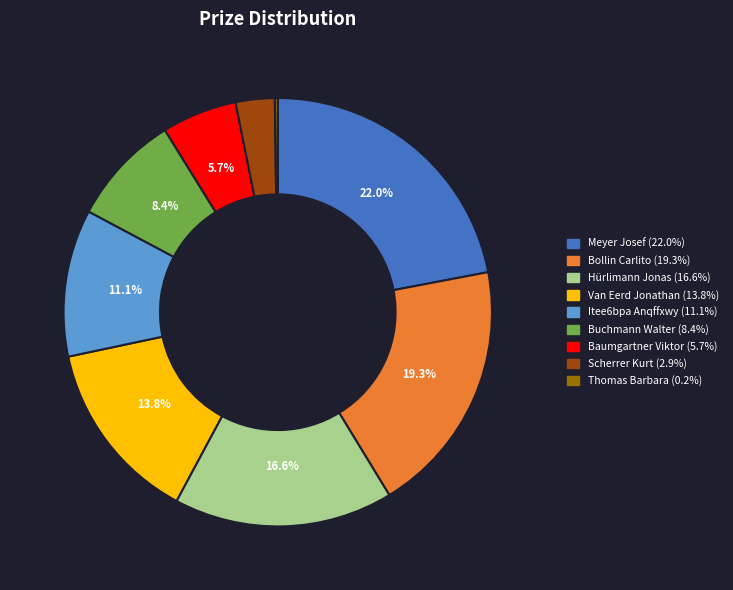

Do Buchmann Walter and Van Eerd Jonathan together represent more than half of the pie?

No